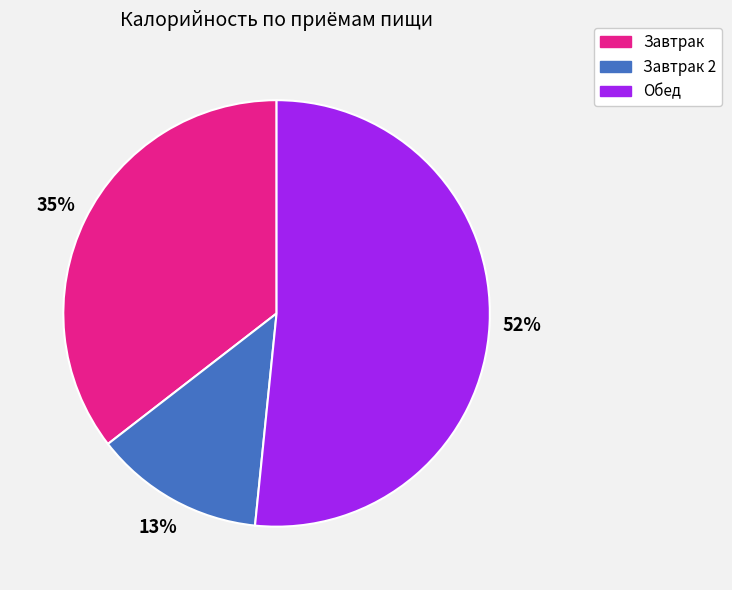

Count the number of slices in the pie.

3